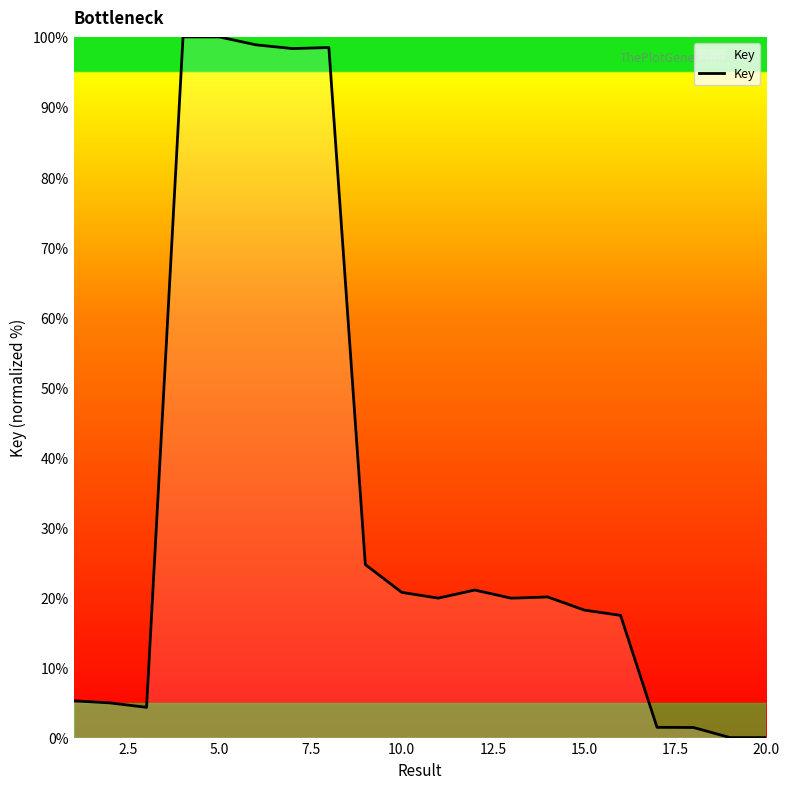

What is the maximum value shown in the chart?

100.0